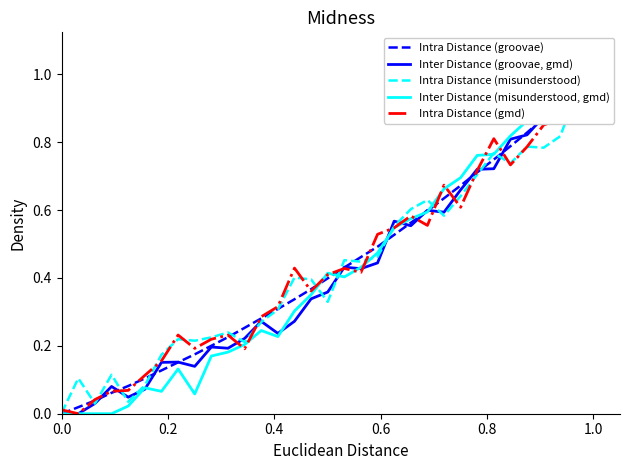

Which series has the largest range (max minus min)?

Inter Distance (misunderstood, gmd)